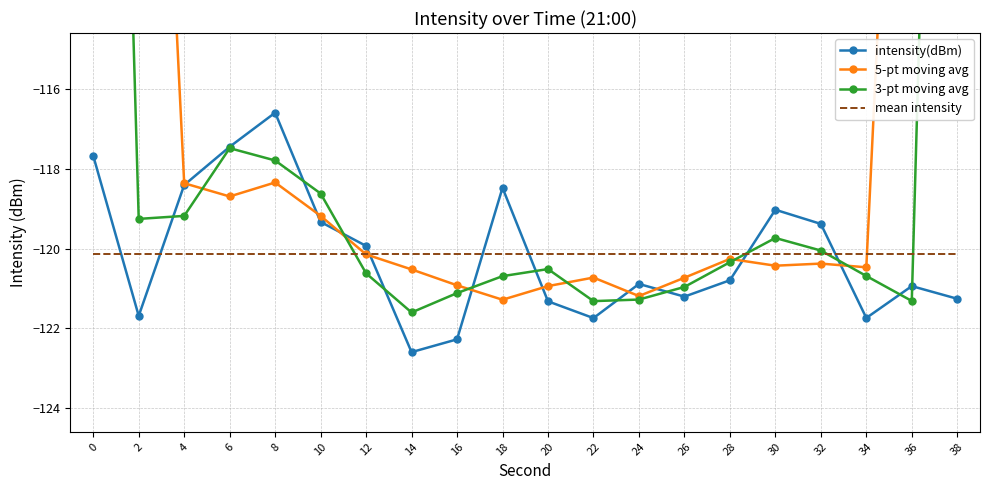

Is the value of intensity(dBm) at 8 greater than the value of mean intensity at 8?

Yes